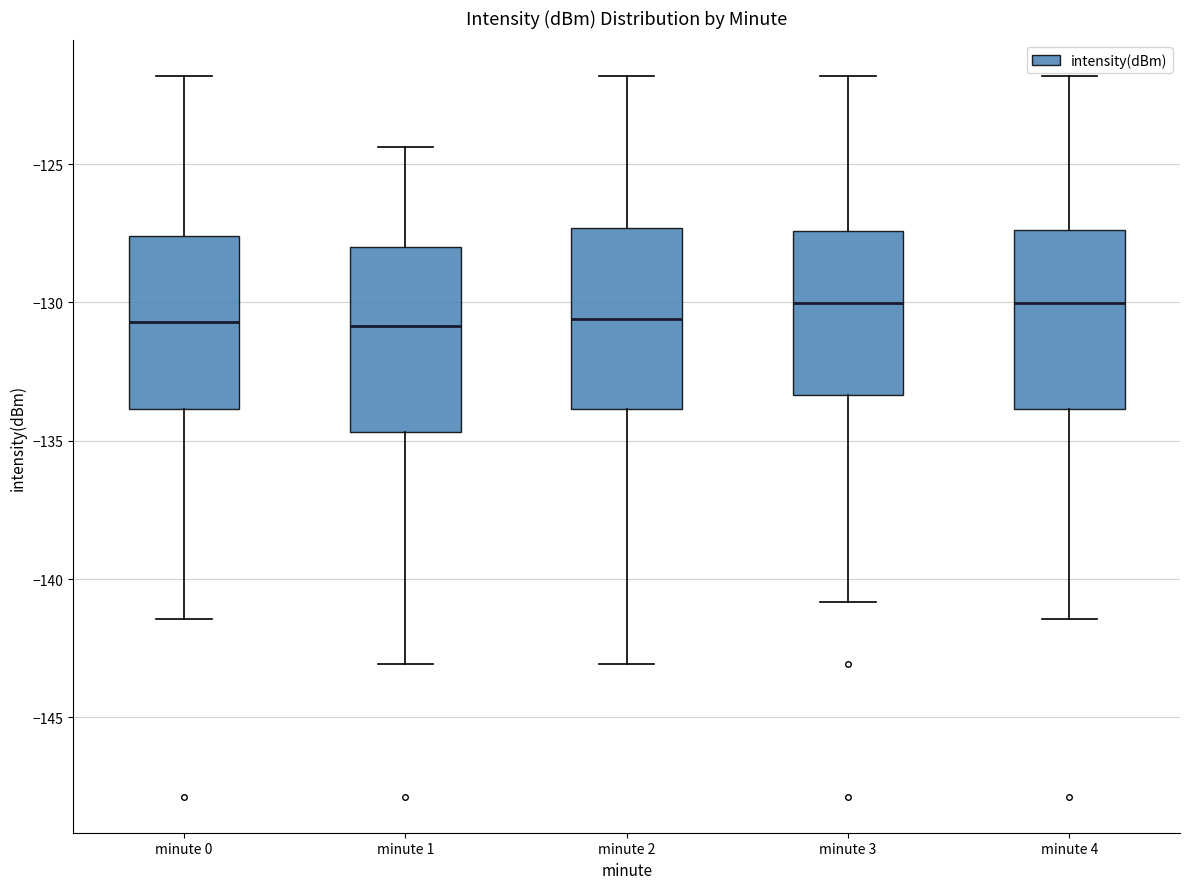

Where does the lower whisker of the box for minute 1 end on the y-axis? The values are not printed on the chart, so give them approximately, as read against the axis.

-143.0